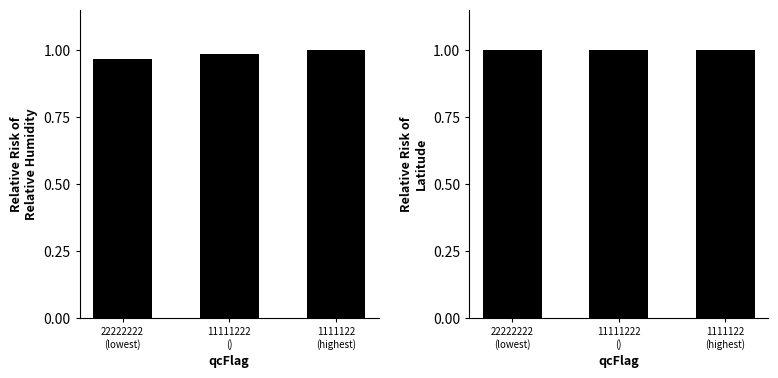

List the series in order of their overall mean, highest first.

latitude, relative_humidity